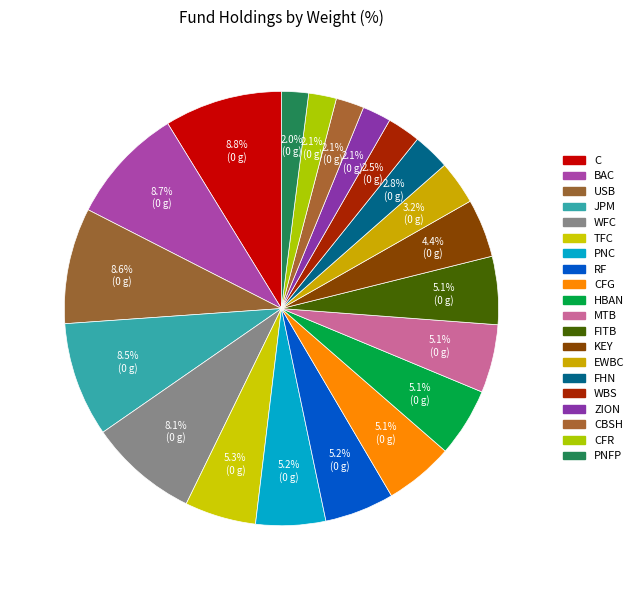

To the nearest percent, what is the difference between the largest and smallest slice percentages?

7%